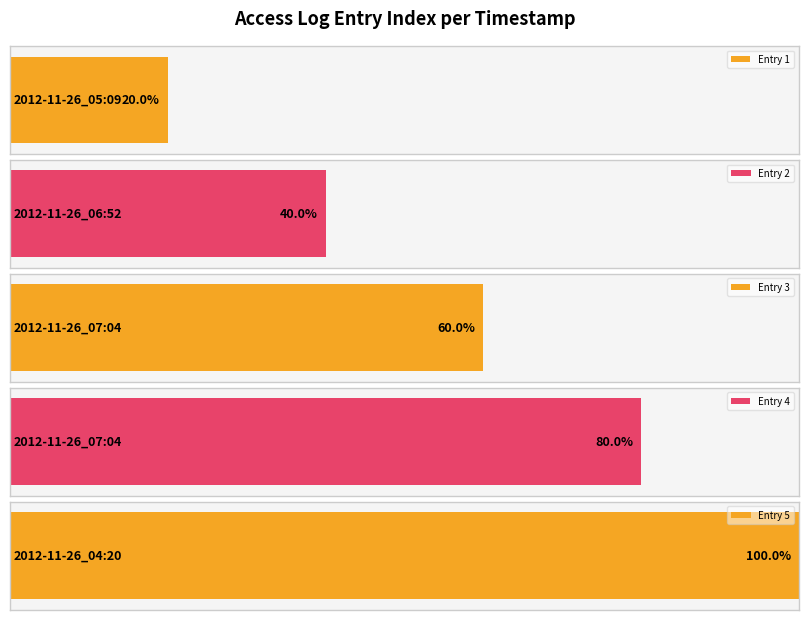

What is the difference between the maximum and minimum values?

4